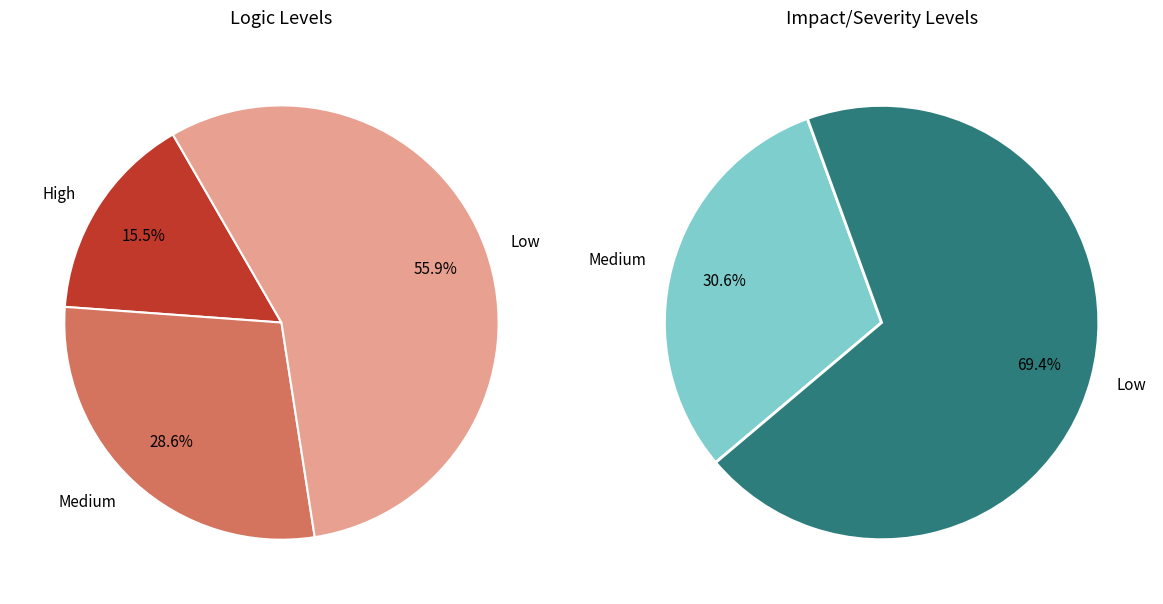

The pct35 slice represents 19% of the pie. True or false?

False